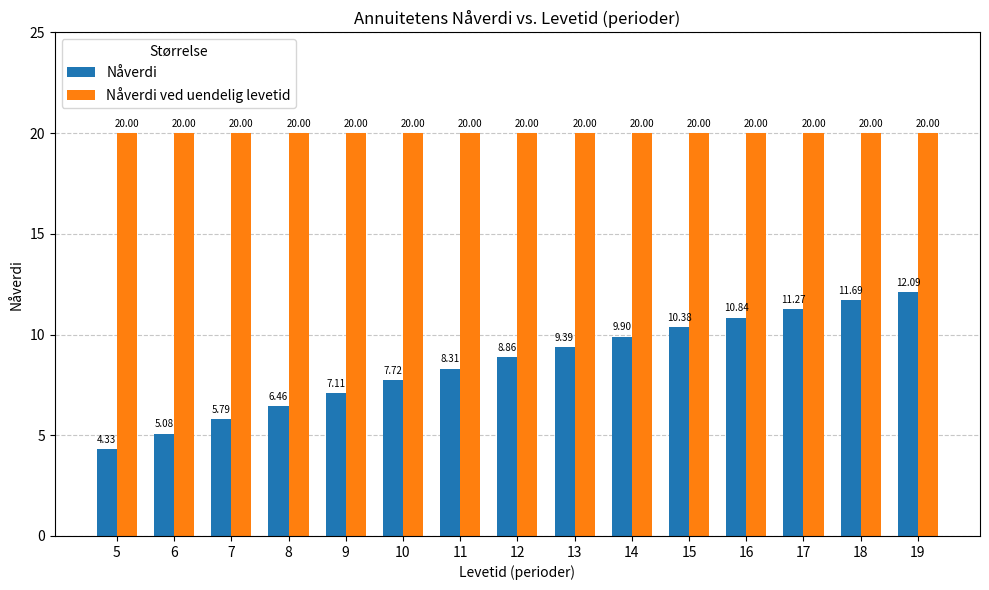

What is the sum of the Nåverdi values at 8 and 16?

17.3